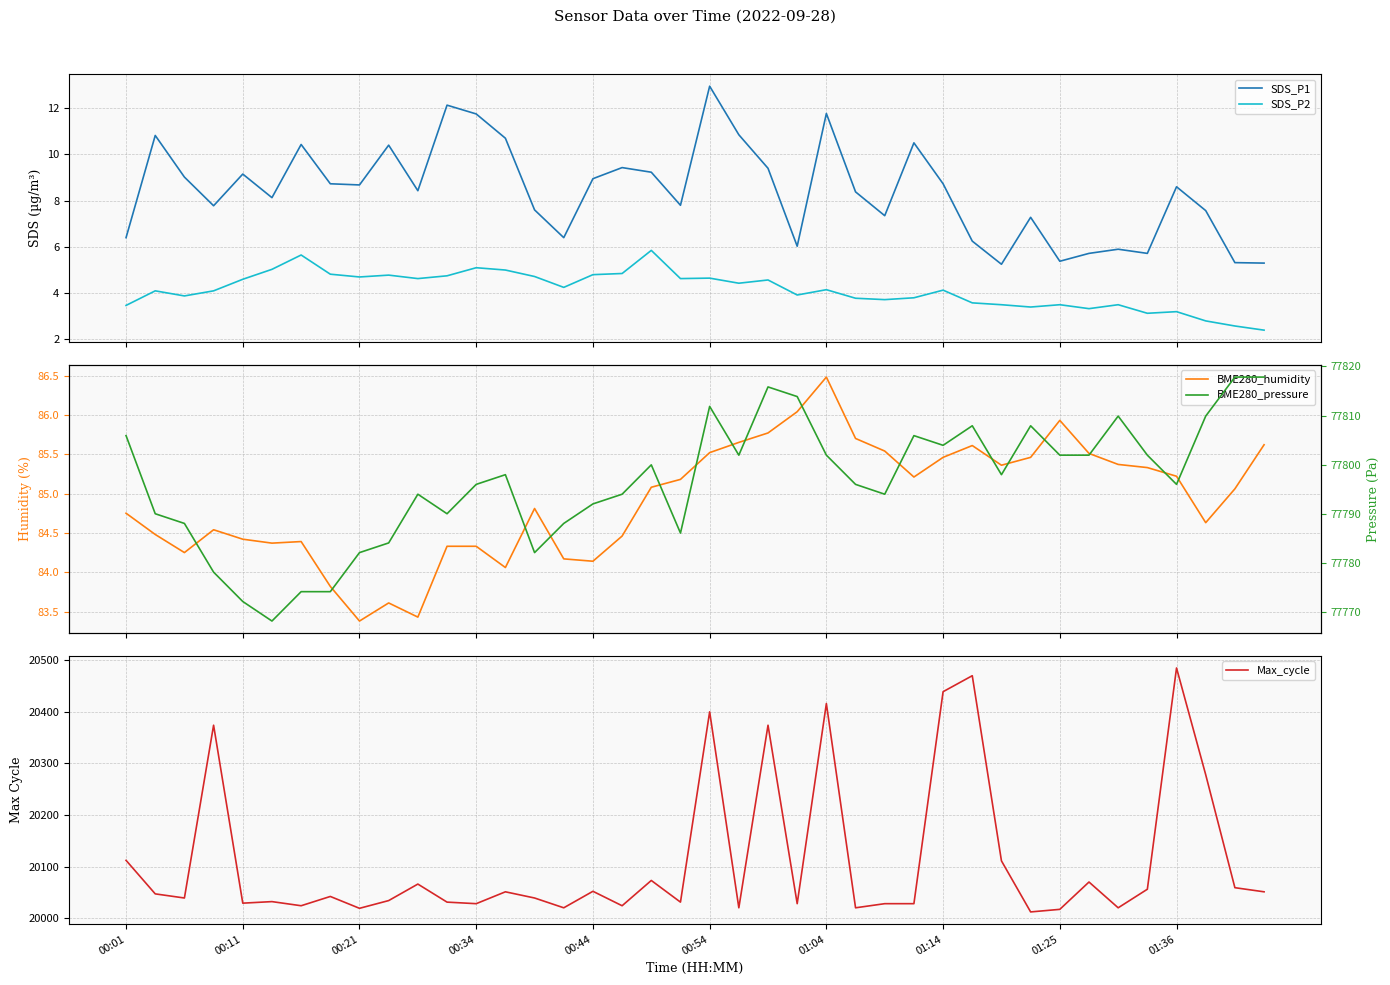

What is the sum of all SDS_P2 values?

165.8